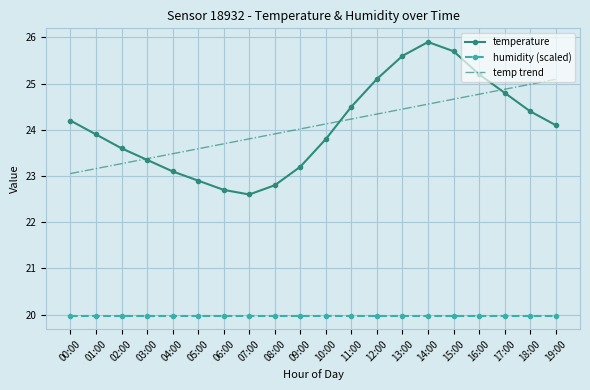

What is the greatest value displayed?

25.9